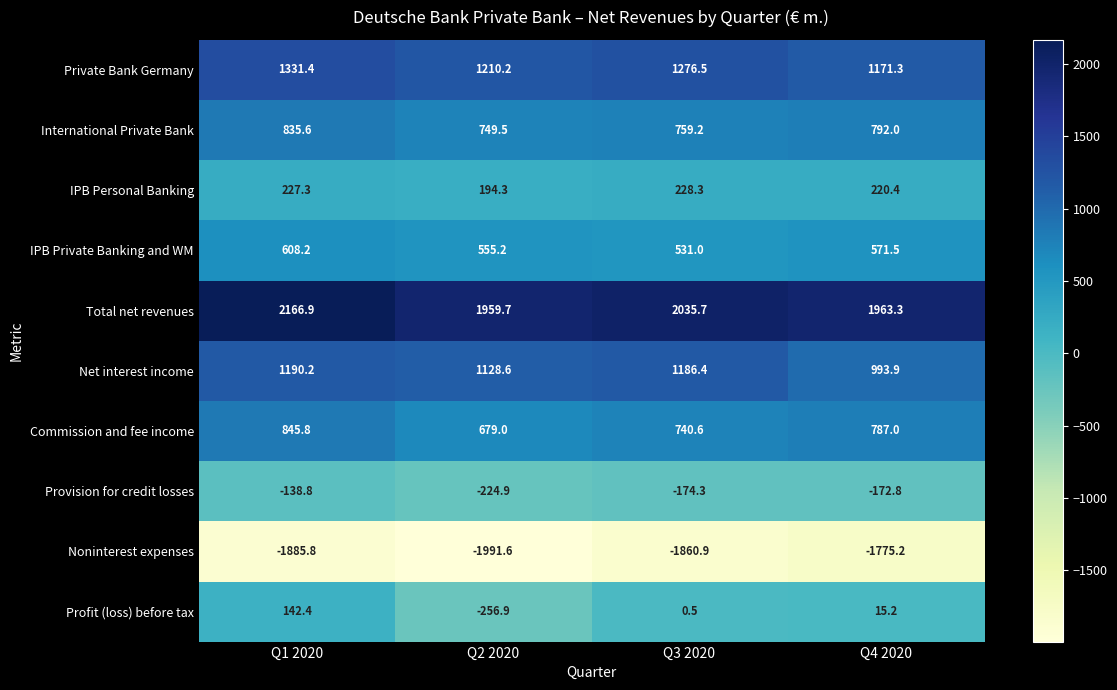

What is the difference between the IPB Personal Banking values at Q3 2020 and Q1 2020?

1.0